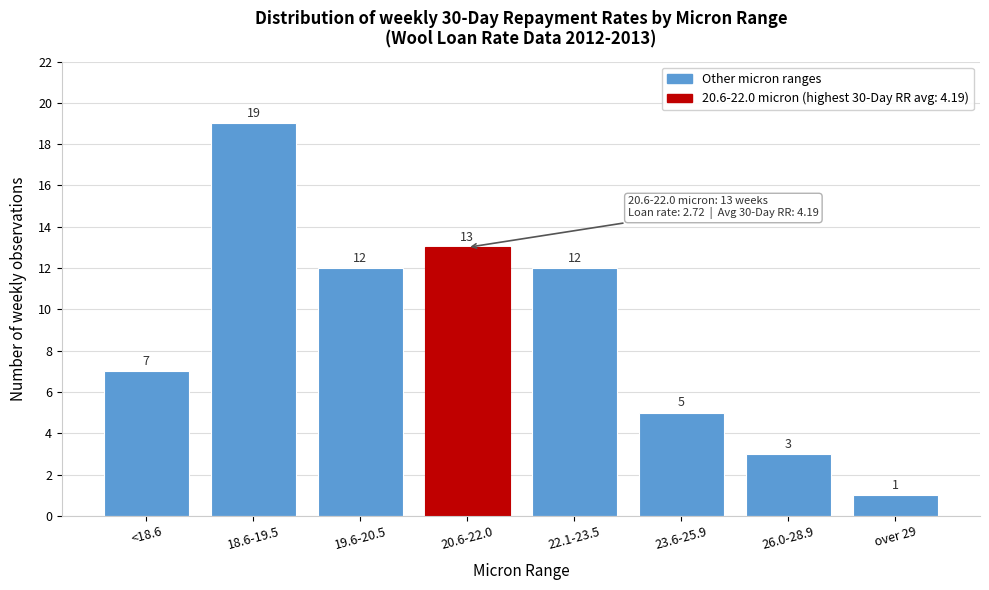

Reading left to right, list all the values displayed in this chart.

<18.6=7	18.6-19.5=19	19.6-20.5=12	20.6-22.0=13	22.1-23.5=12	23.6-25.9=5	26.0-28.9=3	over 29=1